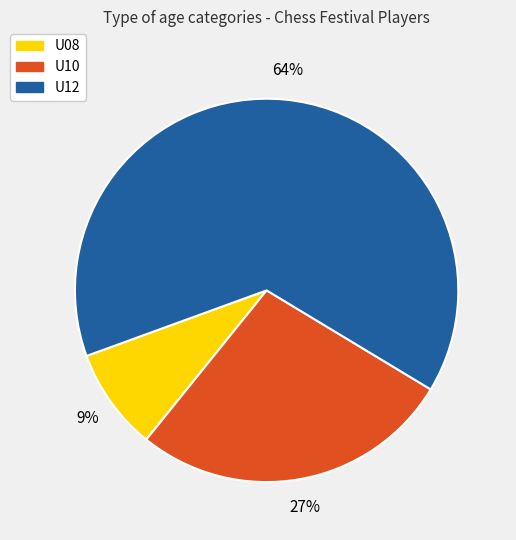

Is U12 the majority of the pie?

Yes